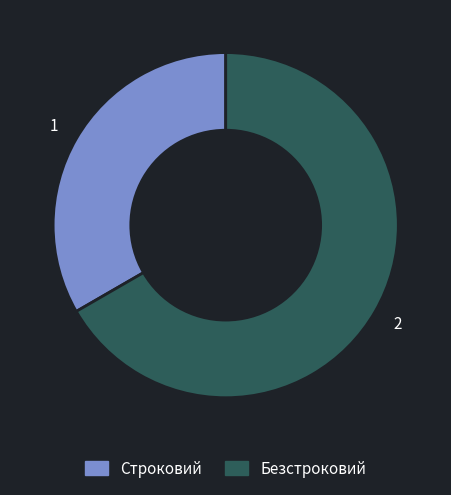

Which slice represents more than half of the pie?

Безстроковий